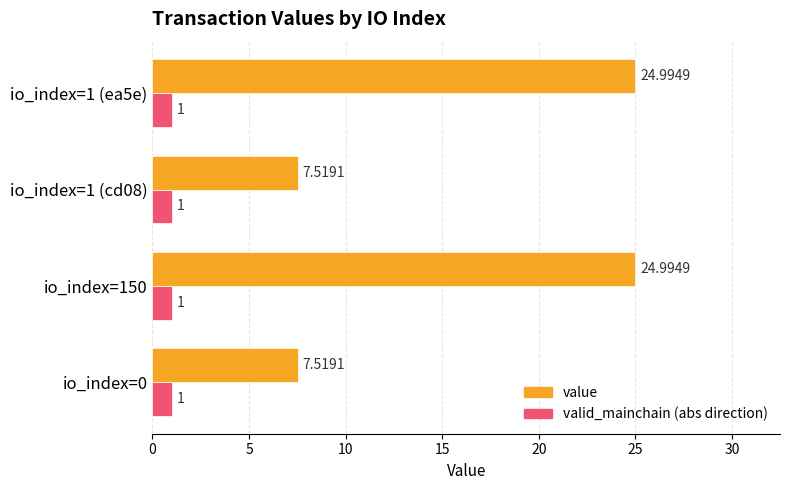

What is the total value across all series at io_index=150?

26.0